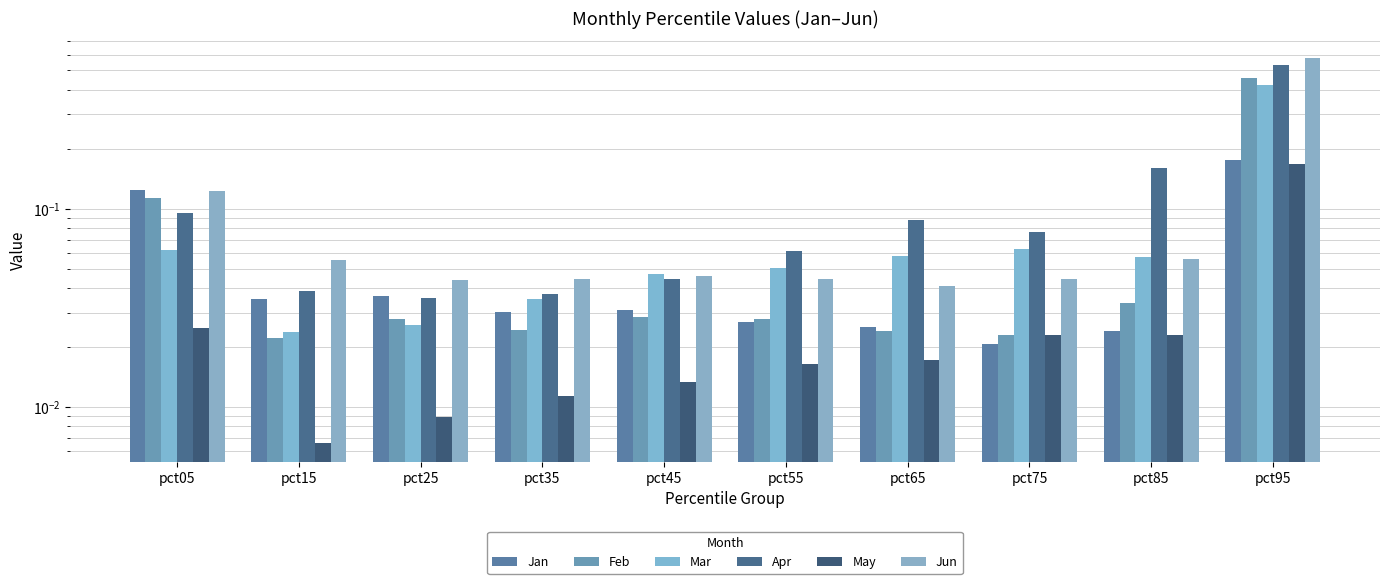

What is the greatest value displayed?

0.6